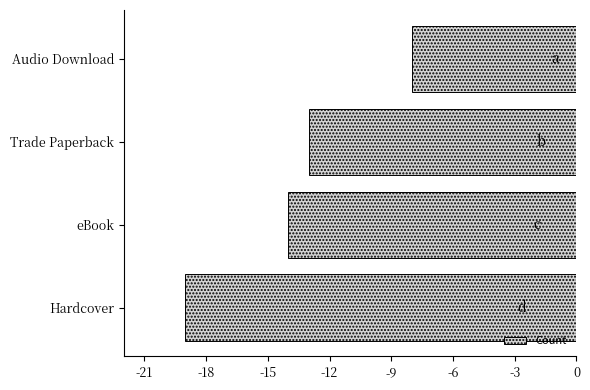

What value does the data have at eBook, to the nearest 5?

-15